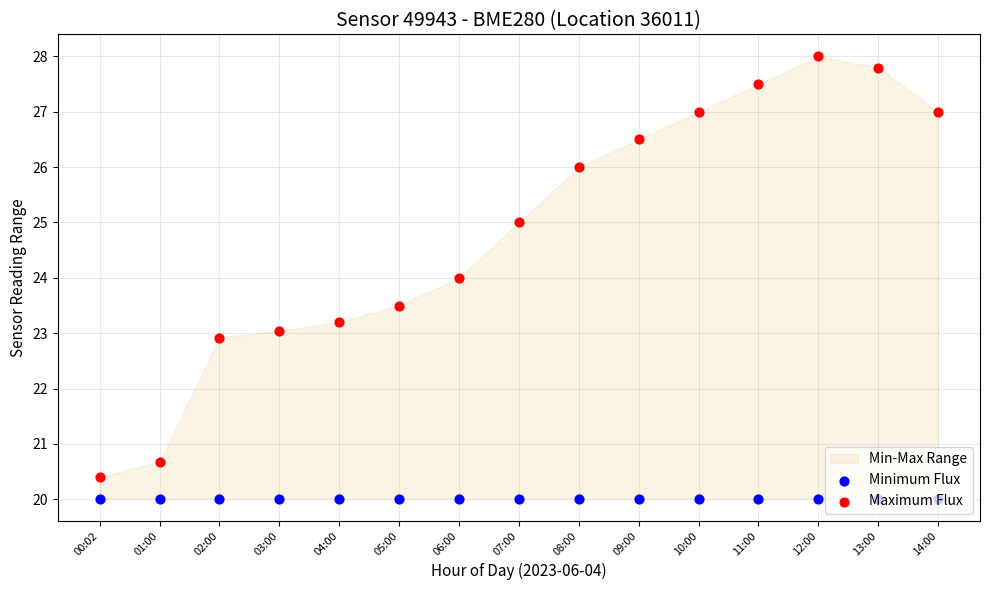

Which series contains the lowest Y value?

Minimum Flux